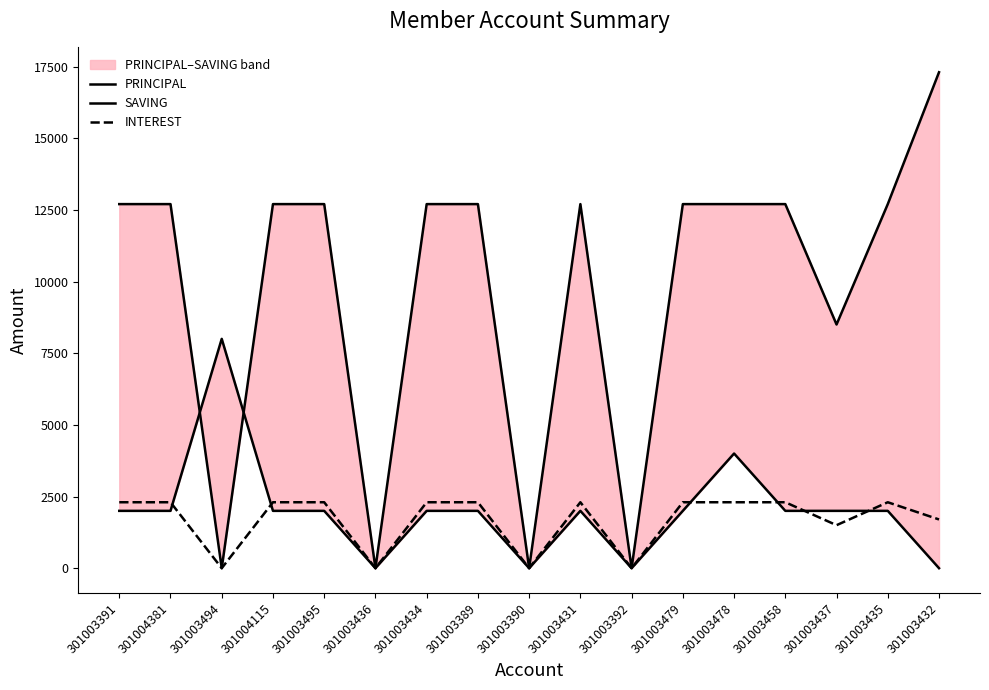

Which label corresponds to the smallest value in the chart?

301003494